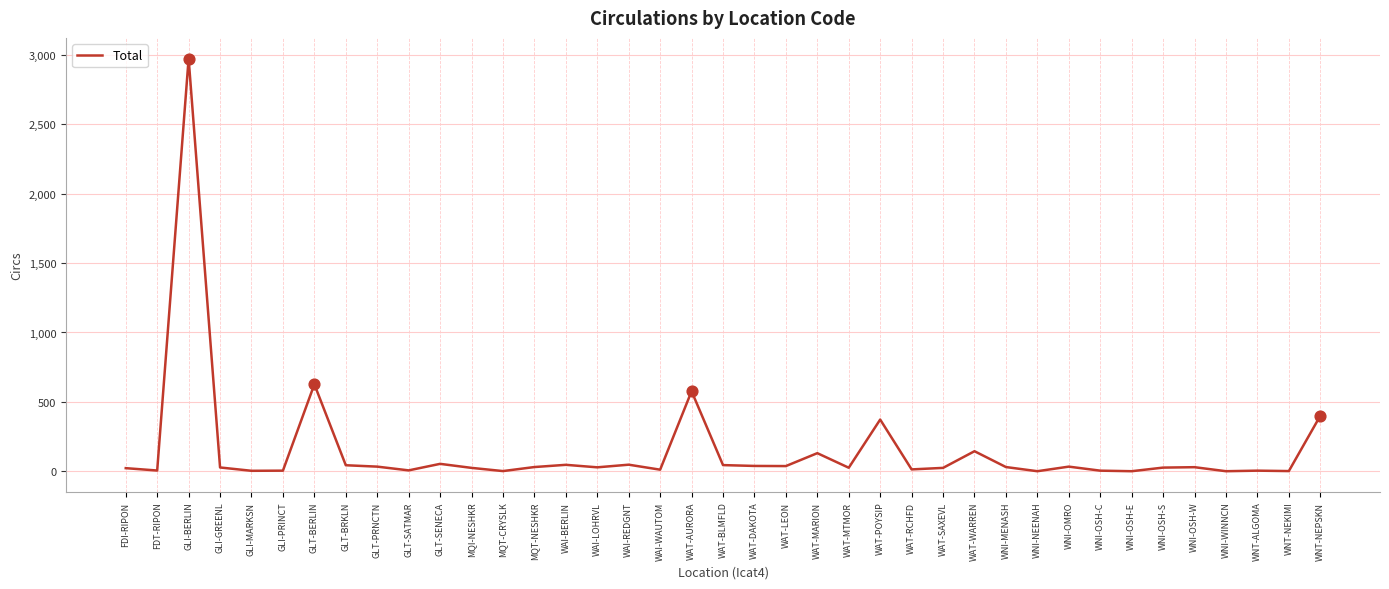

What is the maximum value shown in the chart?

2973